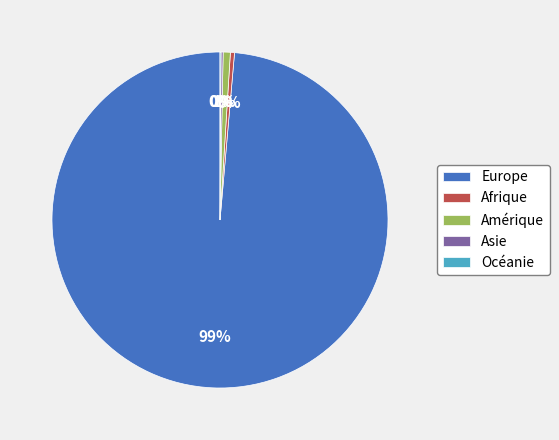

True or false: Amérique accounts for 11% of the total.

False